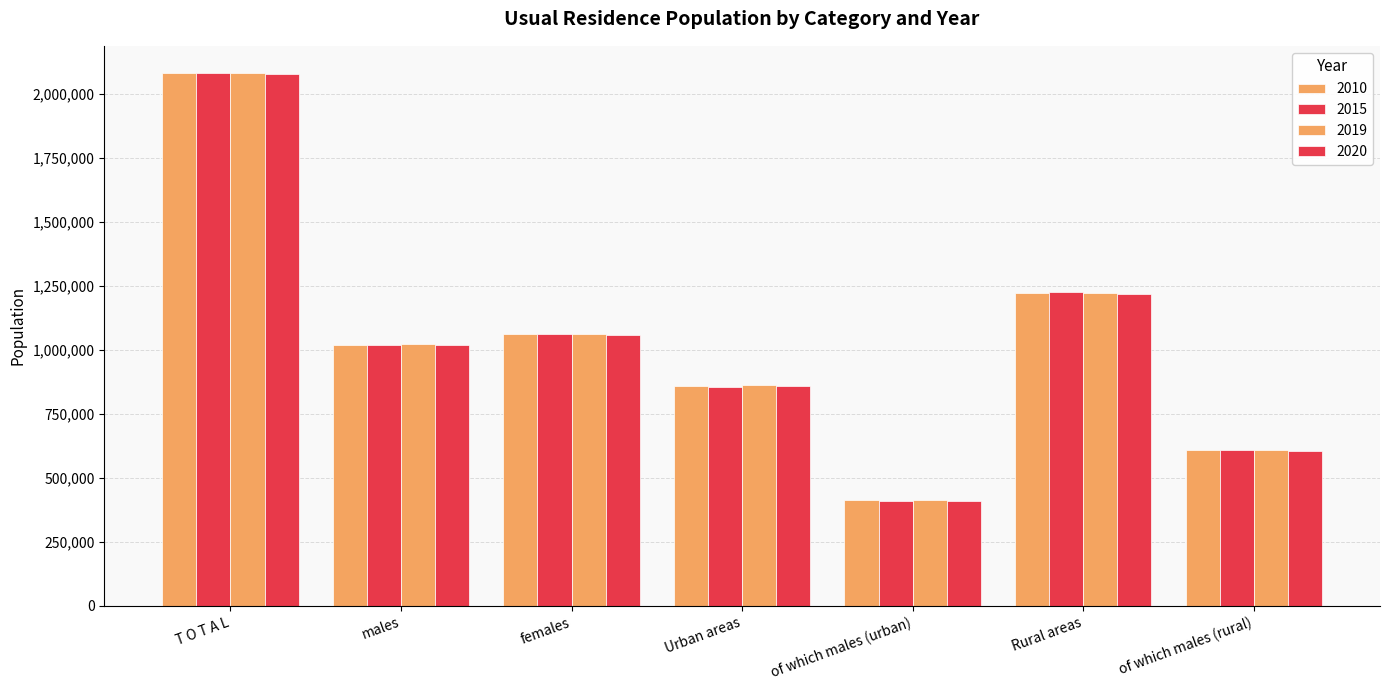

Does the chart contain stacked bars?

No